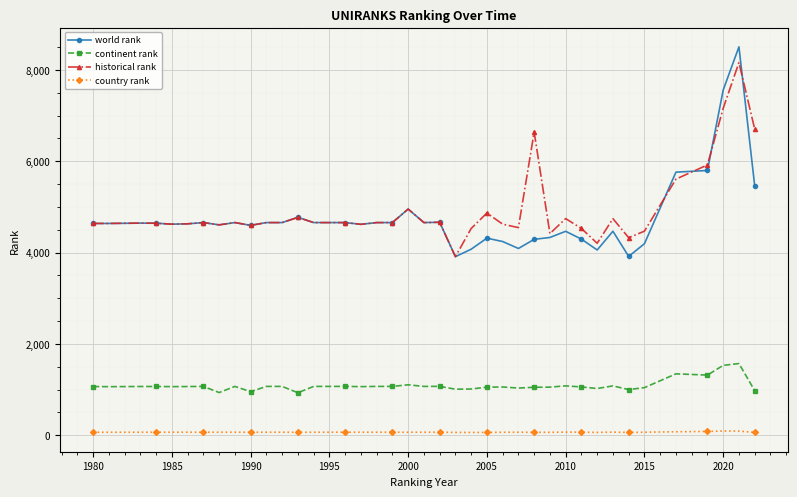

True or false: continent rank and country rank intersect in this chart.

False